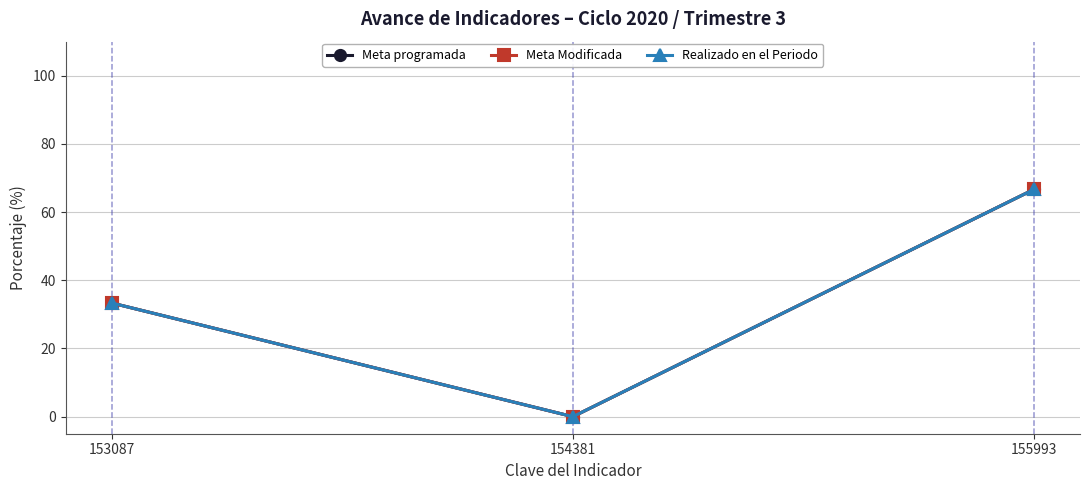

At which label is Meta programada closest to 33?

153087